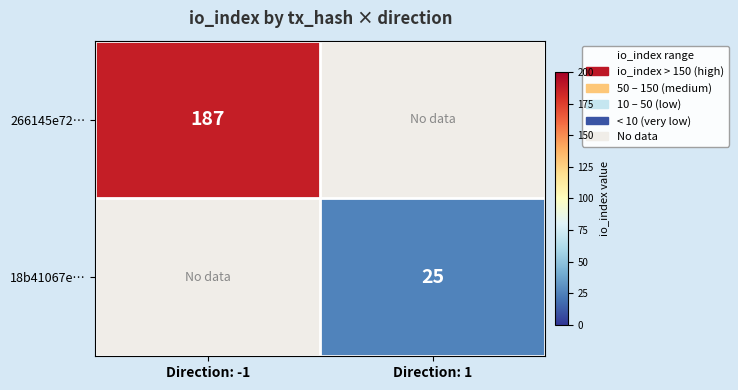

The 266145e72… series shows 47 at Direction: -1. True or false?

False